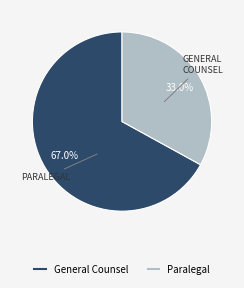

Is there any slice that represents more than half of the pie?

Yes